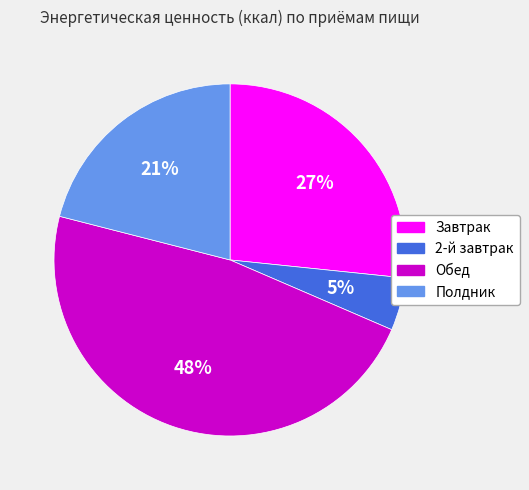

Approximately how many times larger is the value at Полдник compared to Завтрак?

0.8